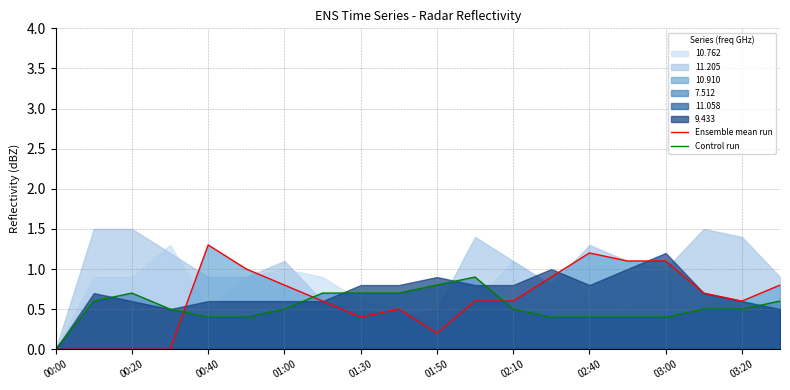

Which series has the largest total across all categories?

Ensemble mean run